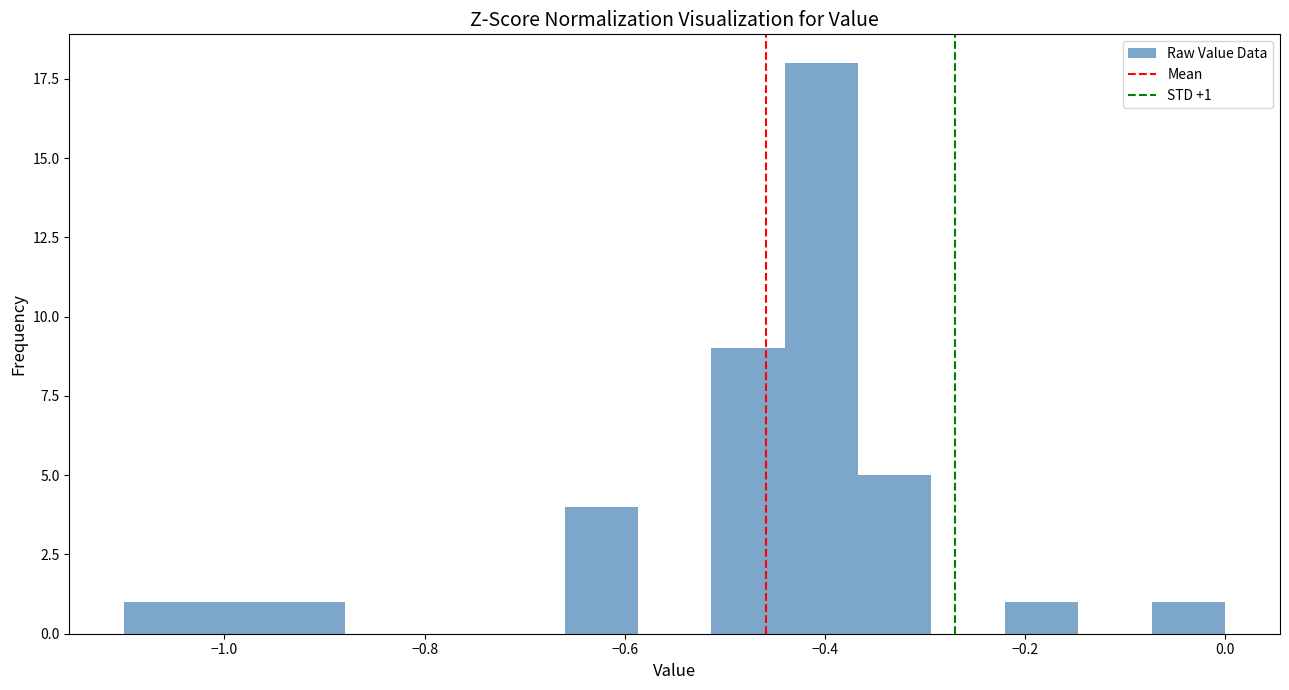

Read against the x-axis, roughly where is the centre of the tallest bar?

-0.40